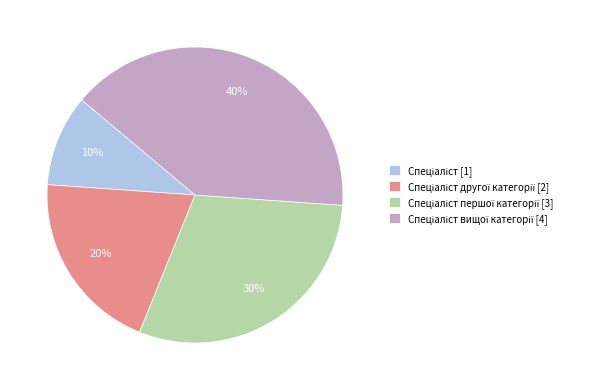

Does any single category account for the majority?

No